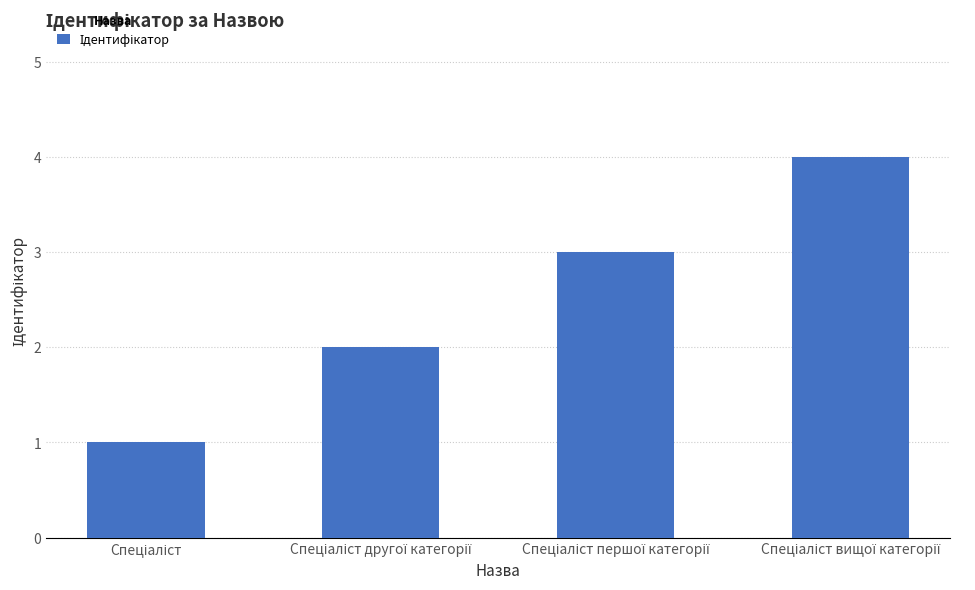

What is the sum of all values?

10